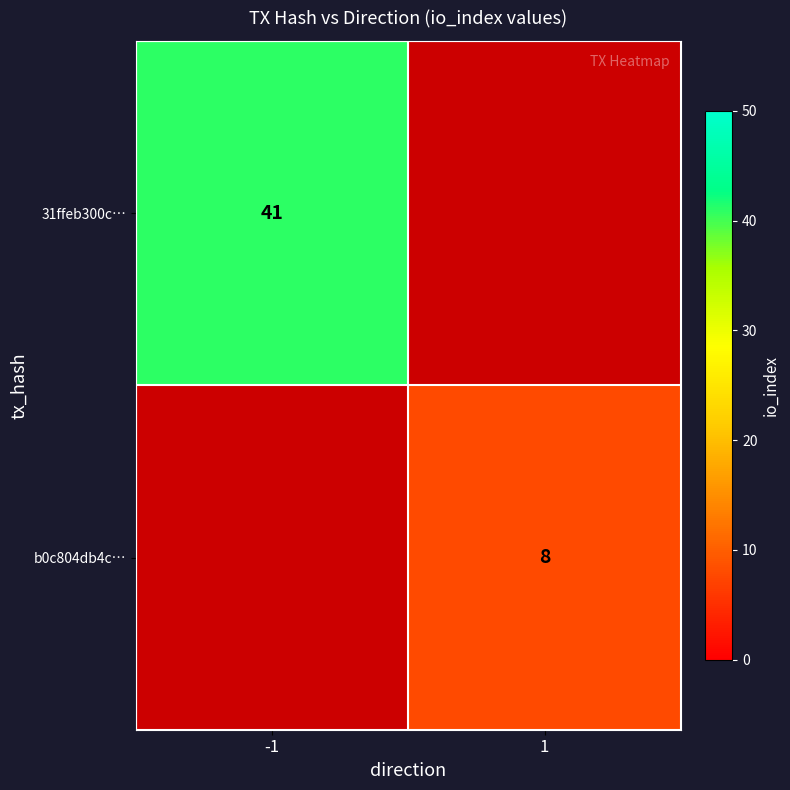

Is it true that 31ffeb300c… equals 9 at -1?

False